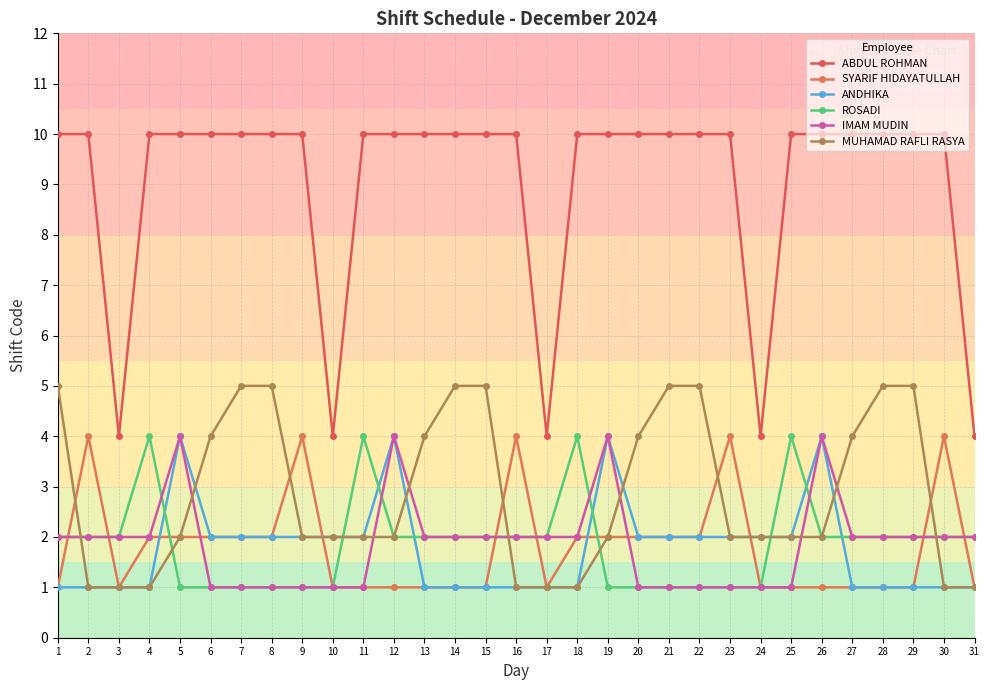

What are all the series names shown in the legend?

ABDUL ROHMAN, SYARIF HIDAYATULLAH, ANDHIKA, ROSADI, IMAM MUDIN, MUHAMAD RAFLI RASYA